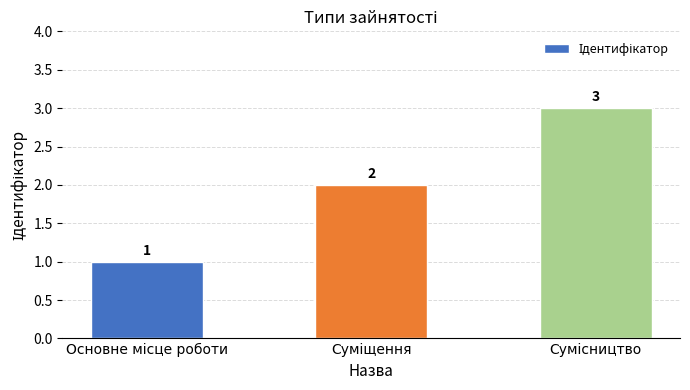

What is the sum of all values?

6